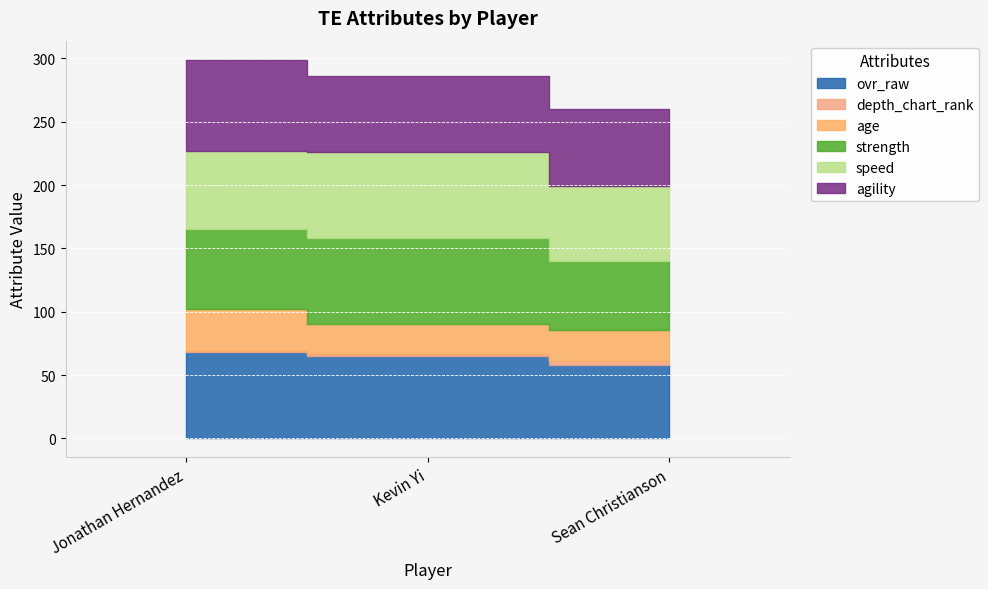

Which has a higher value, Sean Christianson or Kevin Yi?

Kevin Yi